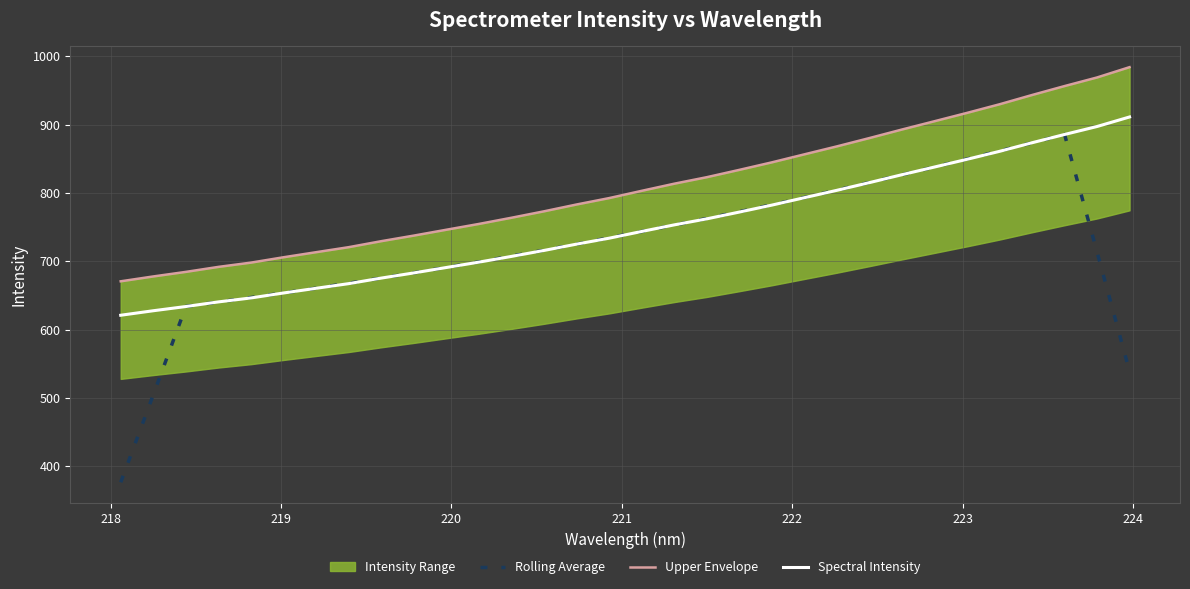

What is the maximum value for Rolling Average?

885.6